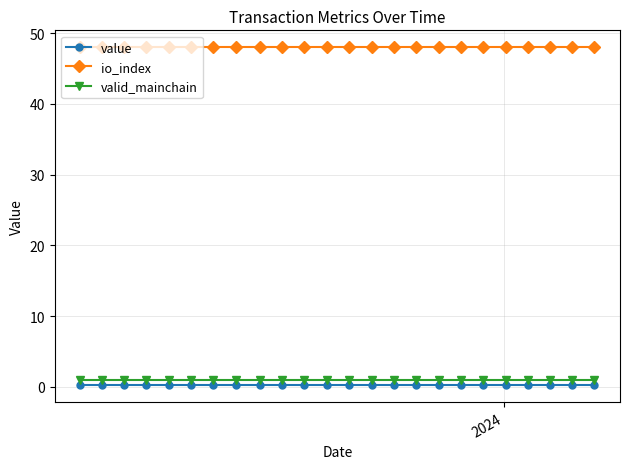

At how many categories does at least one series exceed 4?

24